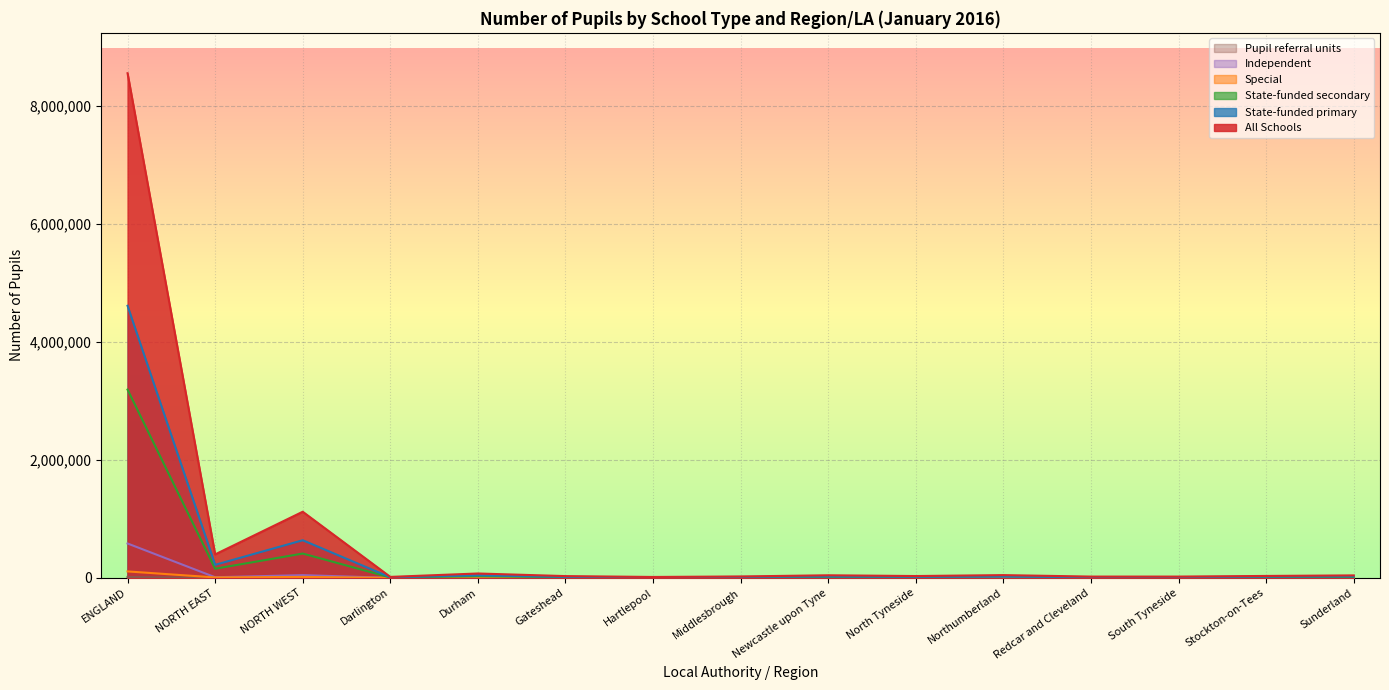

How many interior local peaks does the All Schools series have?

4